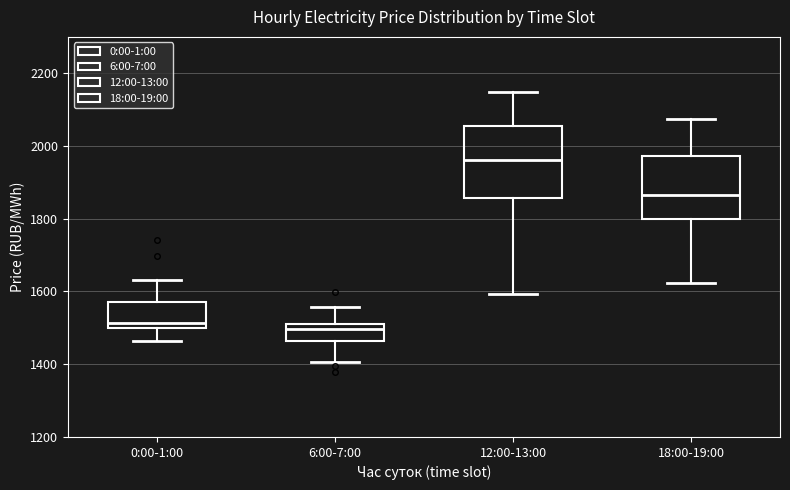

Where is the upper edge of the box for 6:00-7:00 on the y-axis? The values are not printed on the chart, so give them approximately, as read against the axis.

1520